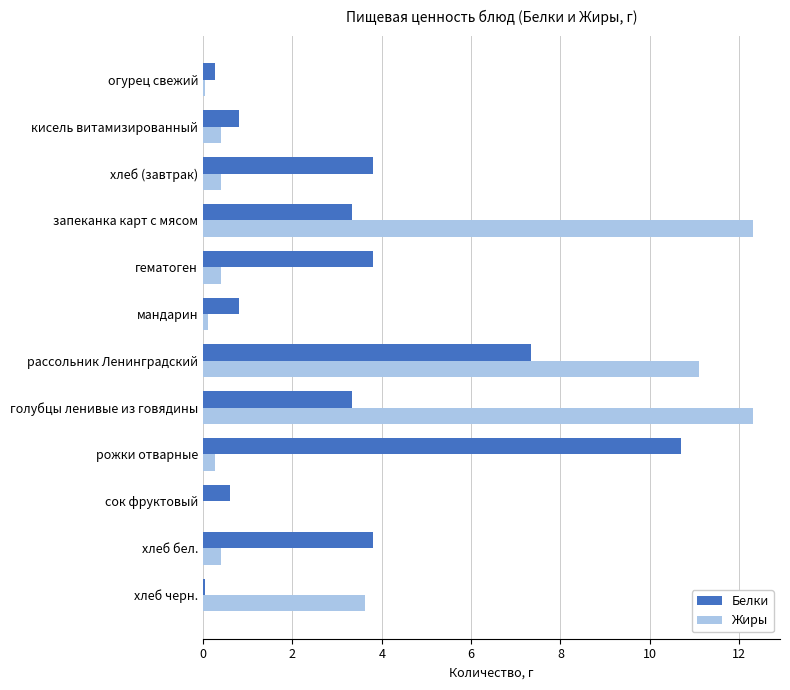

What are all the series names shown in the legend?

Белки, Жиры